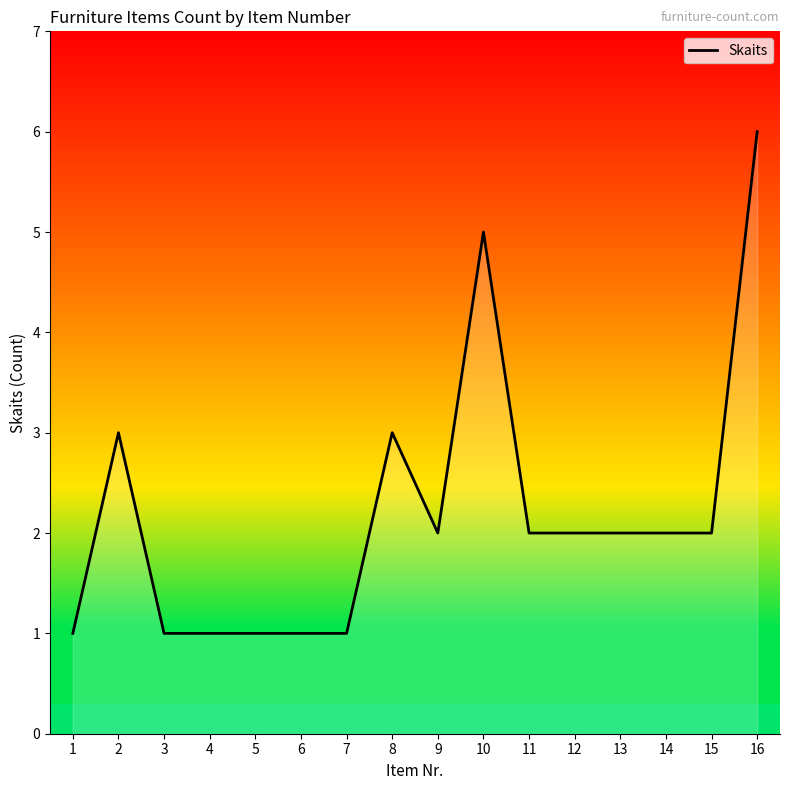

How many lines are shown in the chart?

1